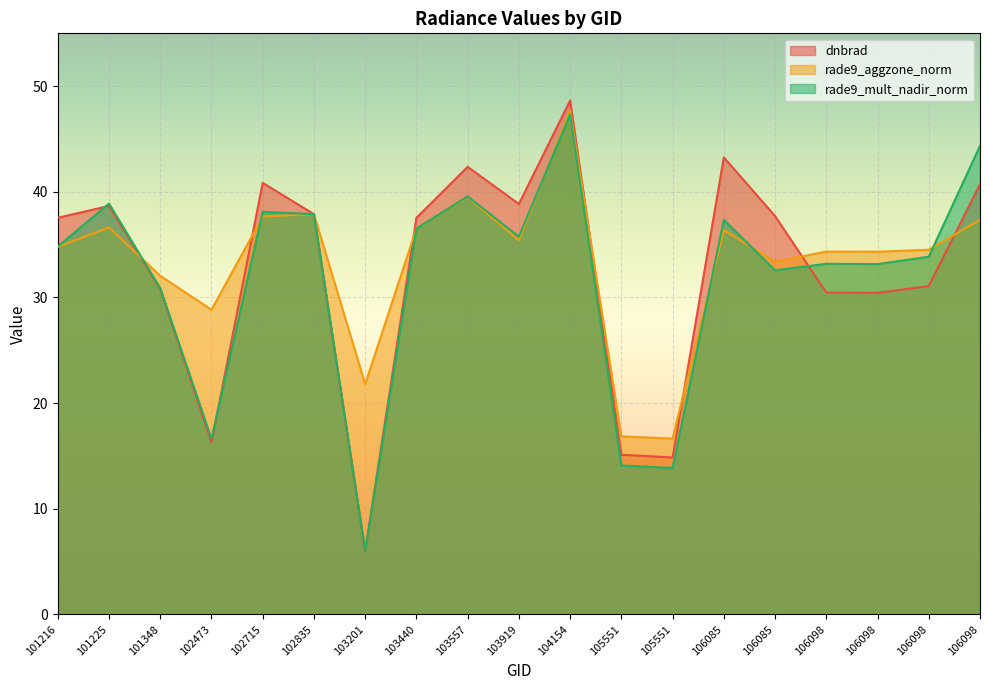

Reading right to left, list all the values displayed in this chart.

dnbrad: 40.7	31.1	30.4	30.5	37.7	43.3	14.9	15.1	48.6	38.9	42.4	37.5	6.0	37.9	40.8	16.3	30.8	38.7	37.5
rade9_aggzone_norm: 37.4	34.5	34.3	34.3	33.4	36.4	16.6	16.9	47.7	35.4	39.5	36.5	21.8	37.9	37.7	28.8	32.1	36.6	34.8
rade9_mult_nadir_norm: 44.3	33.9	33.2	33.2	32.6	37.4	13.9	14.1	47.3	35.8	39.6	36.5	6.0	37.9	38.1	16.6	30.9	38.9	34.8